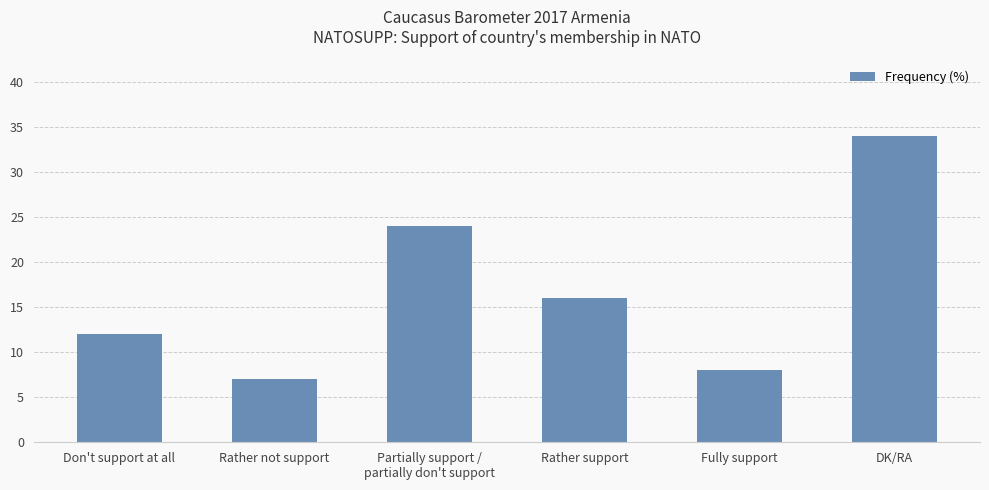

What is the change in value from Rather not support to Fully support?

+1